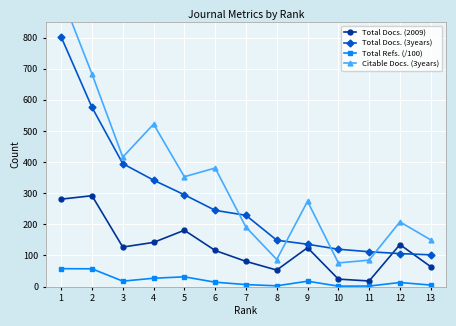

Reading right to left, transcribe all the data shown in this chart.

Total Docs. (2009): 64.0	135.0	18.0	24.0	125.0	53.0	81.0	116.0	181.0	142.0	127.0	292.0	281.0
Total Docs. (3years): 102.0	106.0	112.0	120.0	136.0	149.0	229.0	245.0	295.0	342.0	395.0	576.0	802.0
Total Refs. (/100): 4.9	13.1	1.7	1.4	17.2	2.5	6.4	14.1	31.3	26.8	17.5	57.1	57.6
Citable Docs. (3years): 150.0	208.0	85.0	76.0	274.0	87.0	191.0	381.0	353.0	522.0	416.0	683.0	936.0